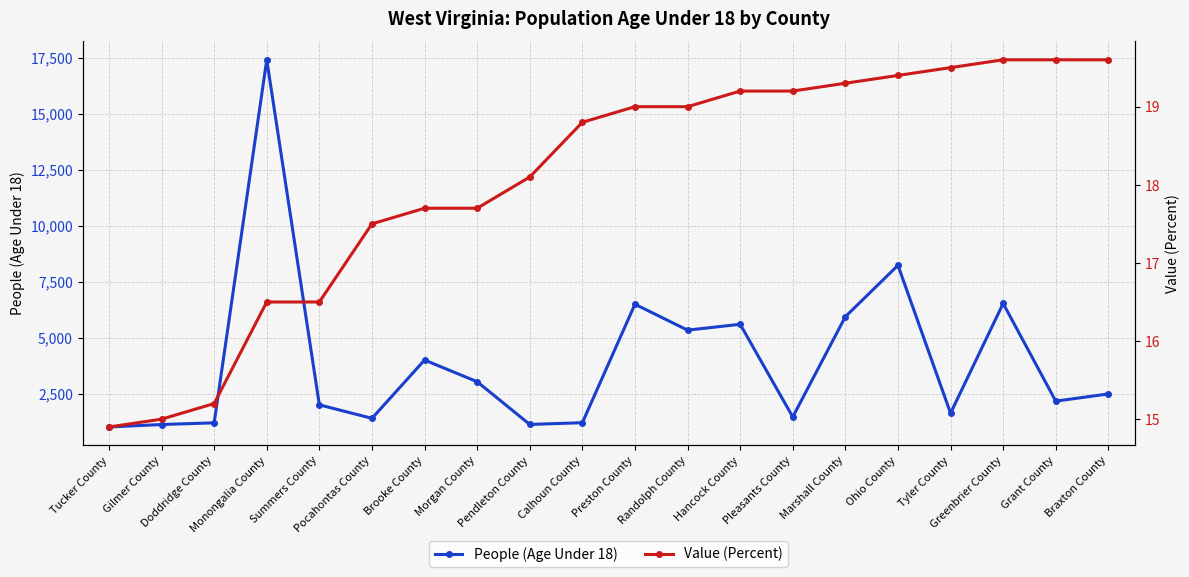

What is the total value across all series at Marshall County?

5964.3